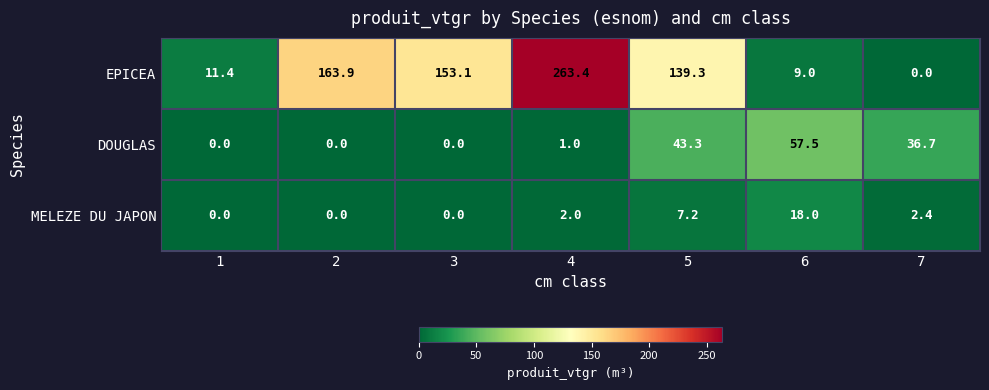

Reading left to right, list all the values displayed in this chart.

EPICEA: 1=11.4	2=163.9	3=153.1	4=263.4	5=139.3	6=9.0	7=0.0
DOUGLAS: 1=0.0	2=0.0	3=0.0	4=1.0	5=43.3	6=57.5	7=36.7
MELEZE DU JAPON: 1=0.0	2=0.0	3=0.0	4=2.0	5=7.2	6=18.0	7=2.4